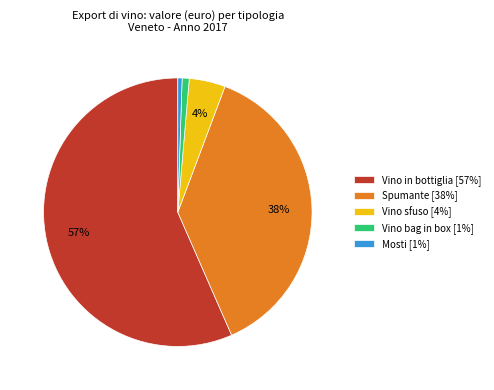

To the nearest percent, what percentage of the pie is Mosti?

1%